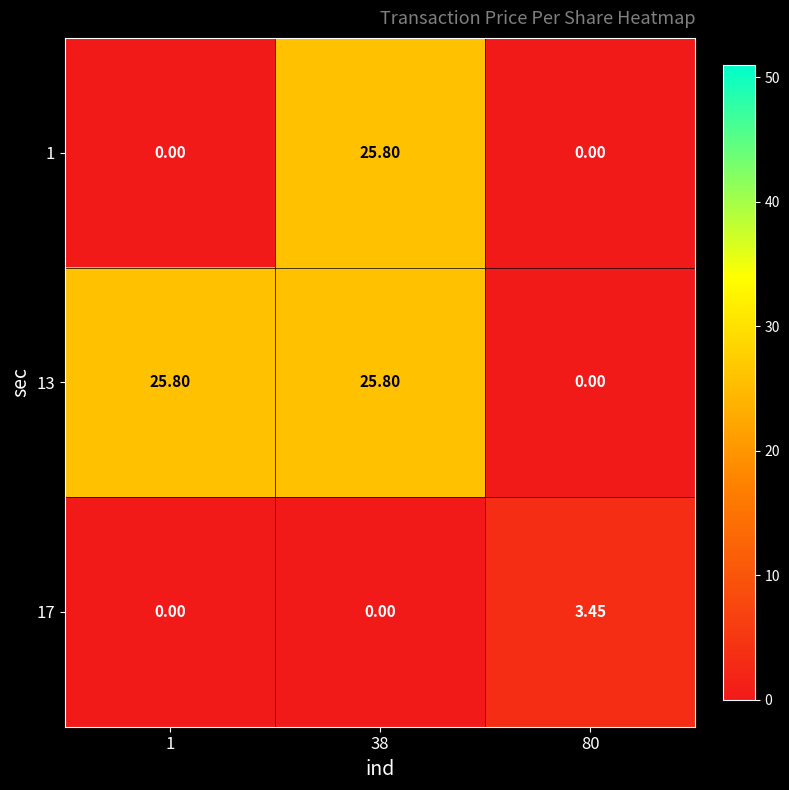

Is the value of 1 at 38 greater than the value of 17 at 80?

Yes